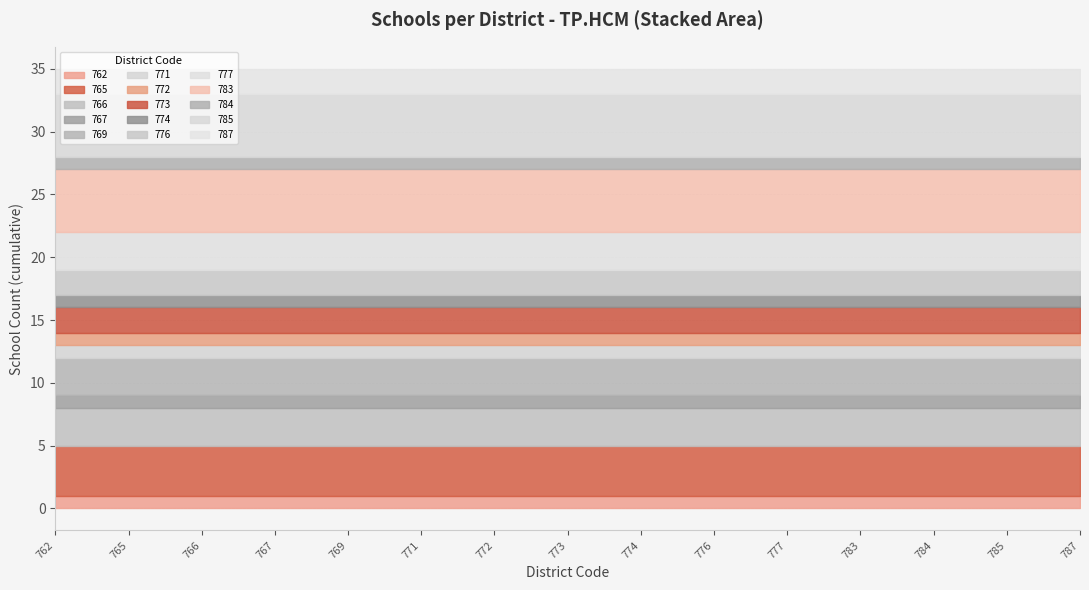

Which series has the widest spread of values?

769